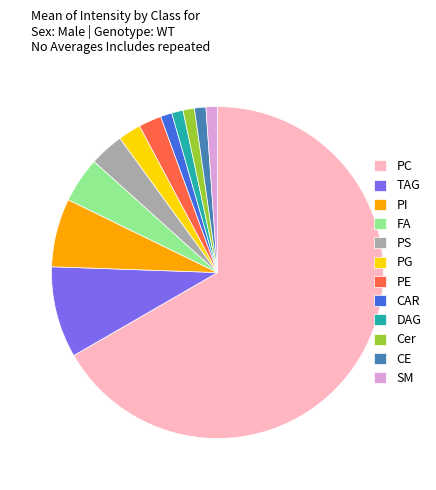

How many slices are in this pie chart?

12